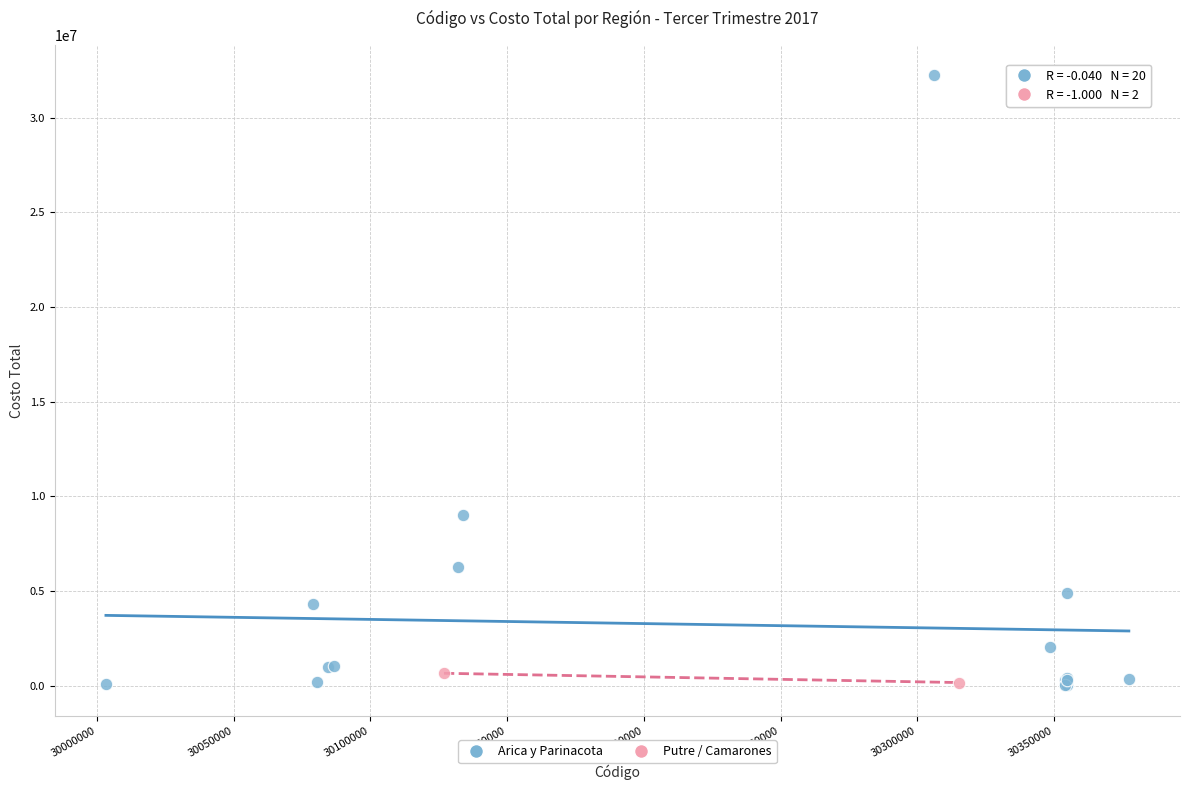

What are all the series names shown in the legend?

Arica y Parinacota, Putre / Camarones